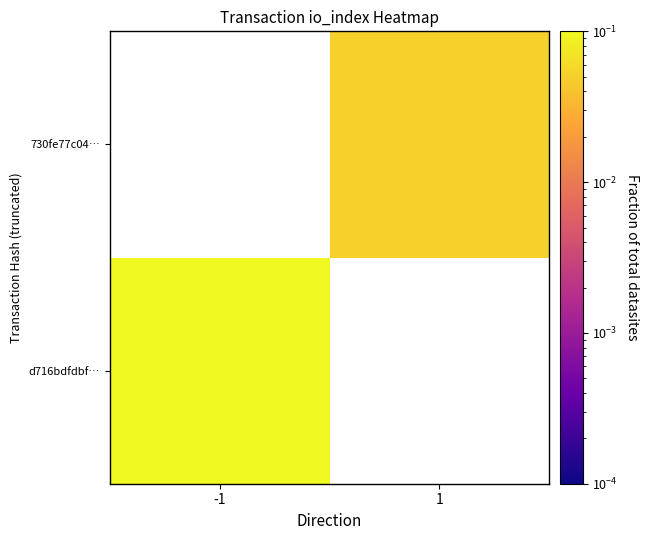

The value of d716bdfdbf… at 1 is 0.0. True or false?

True